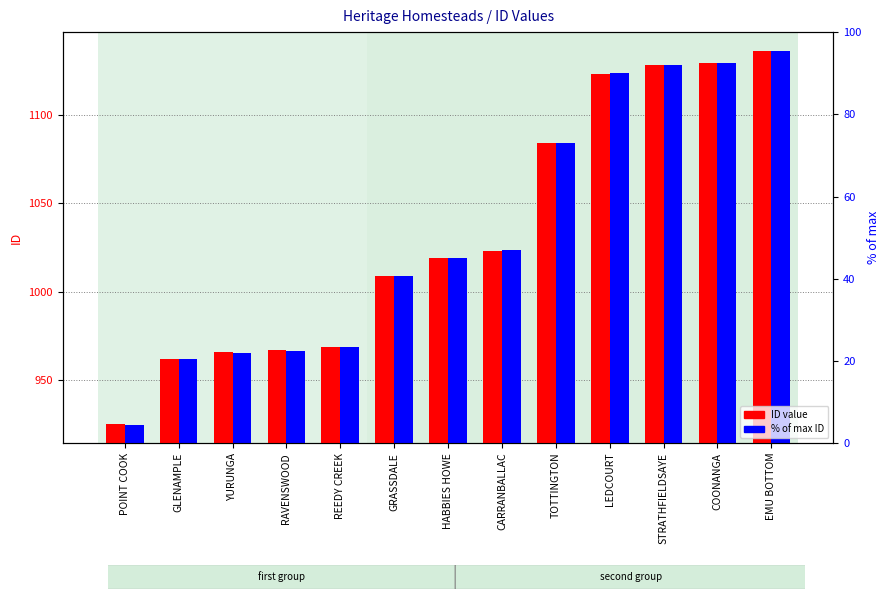

Does the chart contain any negative values?

No